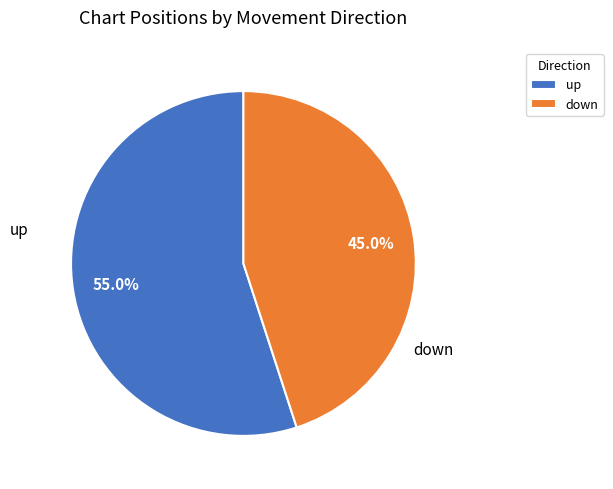

How many segments does this pie chart have?

2